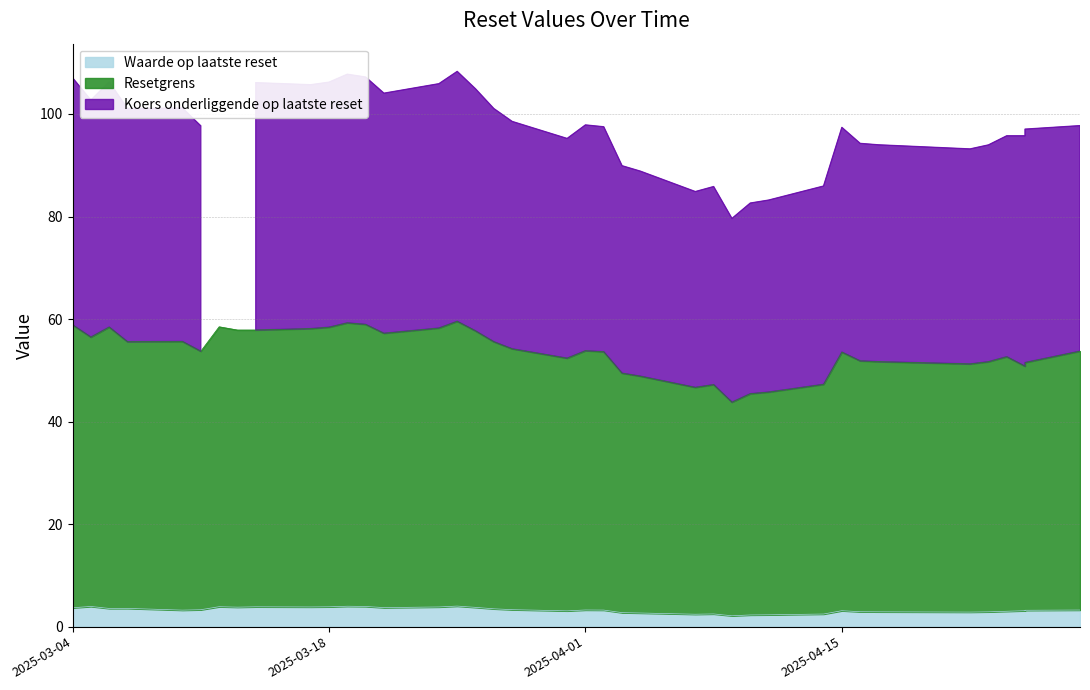

What is the difference between the highest and lowest values at 2025-03-26?

101.1